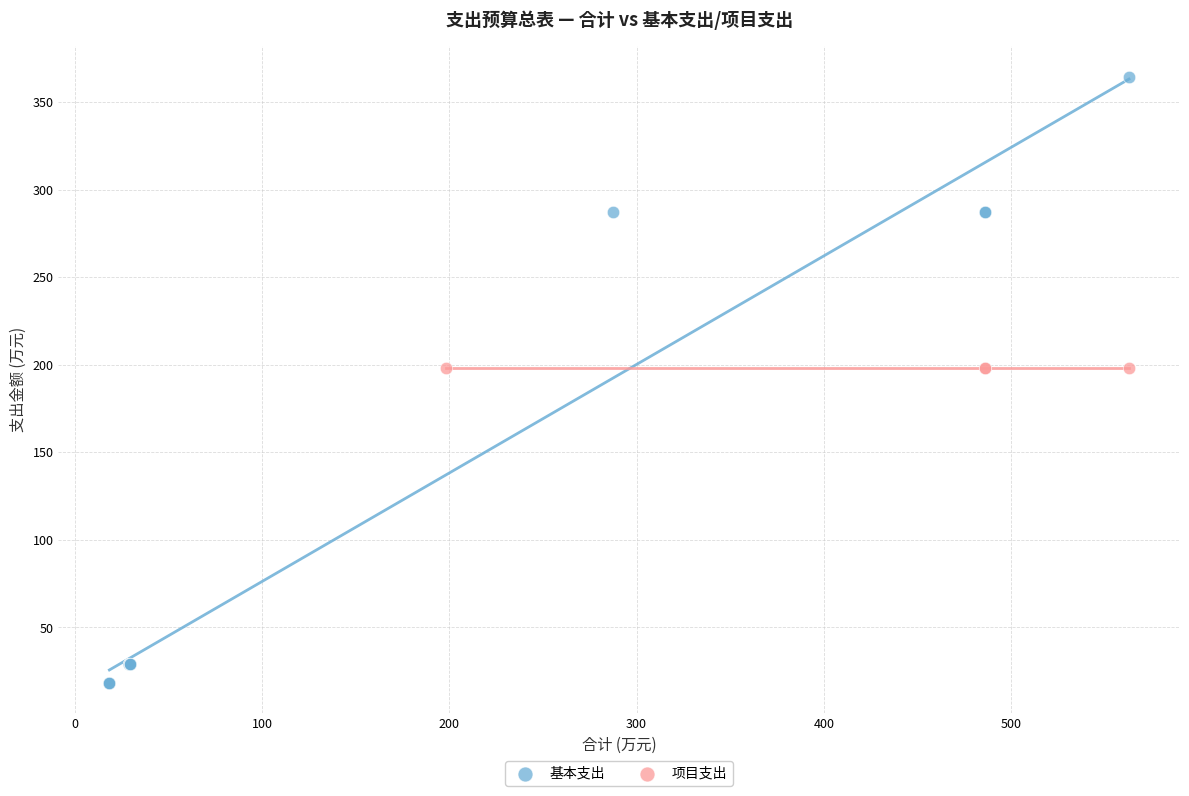

Which series contains the lowest Y value?

基本支出